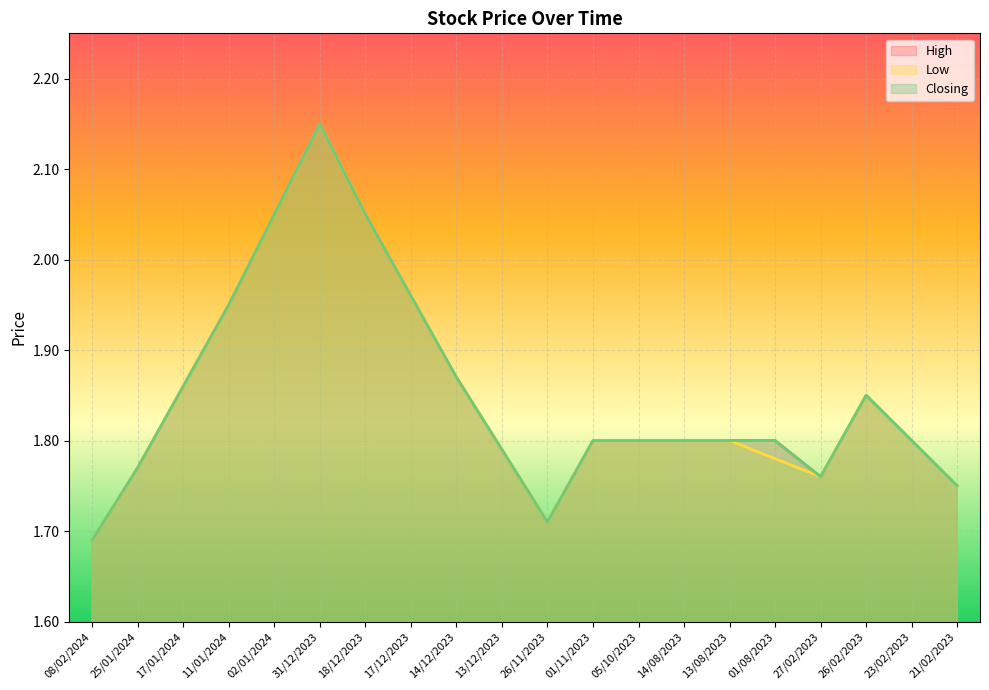

True or false: High and Low cross at least once.

False